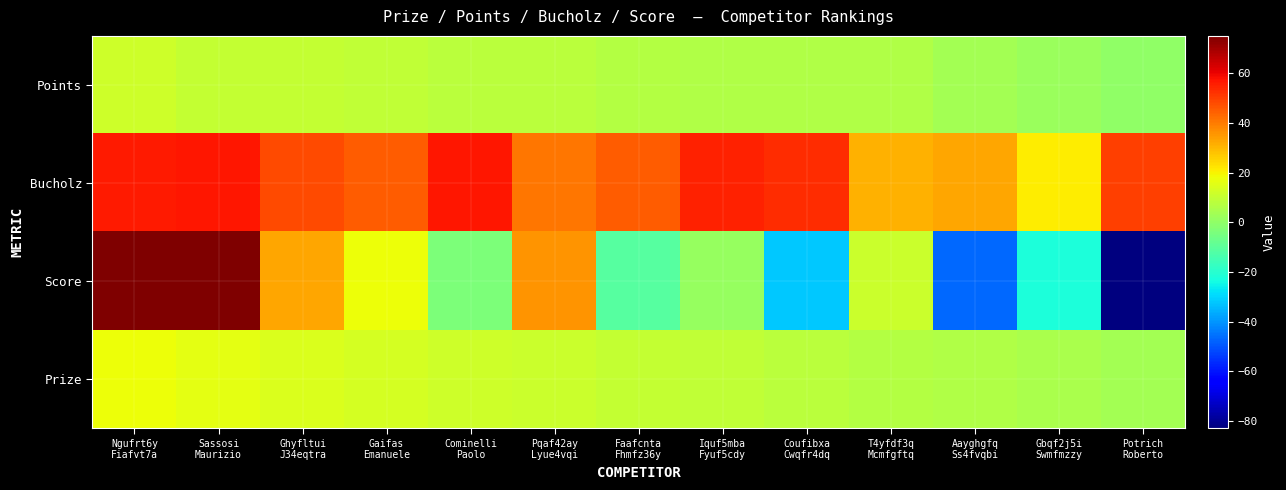

At which category is the sum across all series the highest?

Ngufrt6y
Fiafvt7a